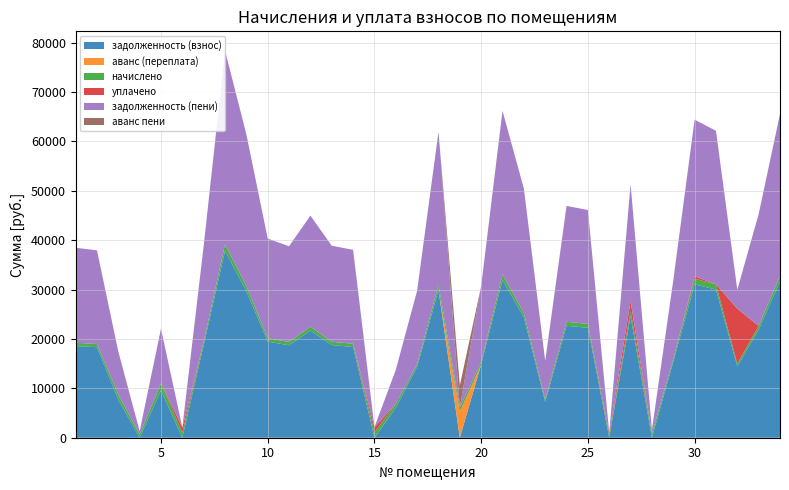

Reading left to right, extract all data points from this chart.

задолженность (взнос): 1=18574.8	2=18325.2	3=7692.3	4=0.0	5=9587.3	6=0.3	7=18774.4	8=37848.4	9=29659.7	10=19473.5	11=18724.6	12=21720.5	13=18774.4	14=18374.9	15=0.0	16=6073.4	17=14380.3	18=29909.4	19=0.0	20=14830.0	21=31956.5	22=24366.7	23=7257.6	24=22669.2	25=22269.6	26=0.0	27=24609.0	28=13.6	29=15379.0	30=31055.8	31=30009.1	32=14469.0	33=21870.1	34=31657.0
аванс (переплата): 1=0.0	2=0.0	3=0.0	4=9.2	5=0.0	6=0.0	7=0.0	8=0.0	9=0.0	10=0.0	11=0.0	12=0.0	13=0.0	14=0.0	15=37.8	16=0.0	17=0.0	18=0.0	19=5297.0	20=0.0	21=0.0	22=0.0	23=0.0	24=0.0	25=0.0	26=2.2	27=0.0	28=0.0	29=0.0	30=0.0	31=0.0	32=0.0	33=0.0	34=0.0
начислено: 1=660.7	2=651.8	3=1035.4	4=669.5	5=1452.8	6=1035.4	7=667.8	8=1346.2	9=1055.0	10=692.6	11=666.0	12=772.6	13=667.8	14=653.6	15=1044.3	16=802.7	17=511.5	18=1063.8	19=822.3	20=527.5	21=1136.6	22=866.7	23=509.7	24=806.3	25=792.1	26=516.8	27=1070.9	28=802.7	29=547.0	30=1157.9	31=1067.4	32=515.0	33=777.9	34=1126.0
уплачено: 1=0.0	2=0.0	3=0.0	4=0.0	5=0.0	6=1036.0	7=0.0	8=0.0	9=0.0	10=0.0	11=0.0	12=0.0	13=0.0	14=0.0	15=1030.8	16=0.0	17=0.0	18=0.0	19=0.0	20=0.0	21=0.0	22=0.0	23=0.0	24=0.0	25=0.0	26=505.0	27=2000.0	28=0.0	29=0.0	30=500.0	31=0.0	32=11152.0	33=0.0	34=0.0
задолженность (пени): 1=19235.5	2=18977.0	3=8727.7	4=660.4	5=11040.1	6=0.0	7=19442.1	8=39194.6	9=30714.6	10=20166.1	11=19390.6	12=22493.0	13=19442.1	14=19028.5	15=0.0	16=6876.1	17=14891.8	18=30973.2	19=0.0	20=15357.4	21=33093.1	22=25233.4	23=7767.3	24=23475.5	25=23061.7	26=9.6	27=23679.9	28=816.4	29=15926.0	30=31713.7	31=31076.5	32=3832.1	33=22648.0	34=32782.9
аванс пени: 1=0.0	2=0.0	3=0.0	4=0.0	5=0.0	6=0.3	7=0.0	8=0.0	9=0.0	10=0.0	11=0.0	12=0.0	13=0.0	14=0.0	15=24.3	16=0.0	17=0.0	18=0.0	19=4474.7	20=0.0	21=0.0	22=0.0	23=0.0	24=0.0	25=0.0	26=0.0	27=0.0	28=0.0	29=0.0	30=0.0	31=0.0	32=0.0	33=0.0	34=0.0